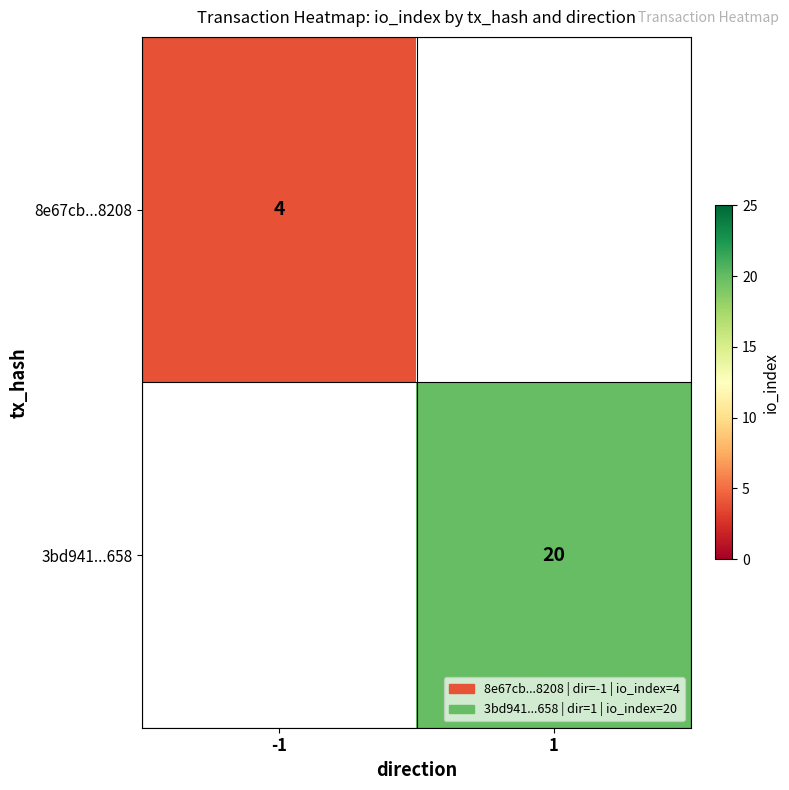

The value of 8e67cb...8208 at -1 is 4. True or false?

True